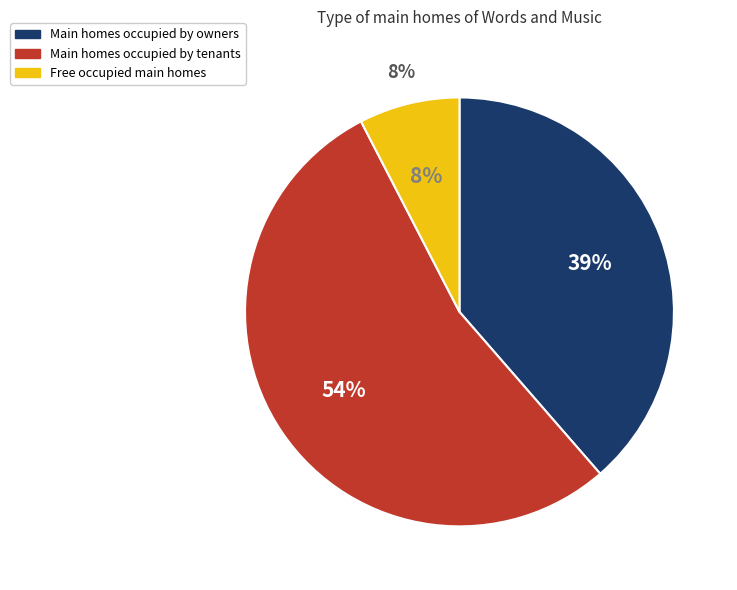

Is it true that George Herbert is 6% of the pie?

False